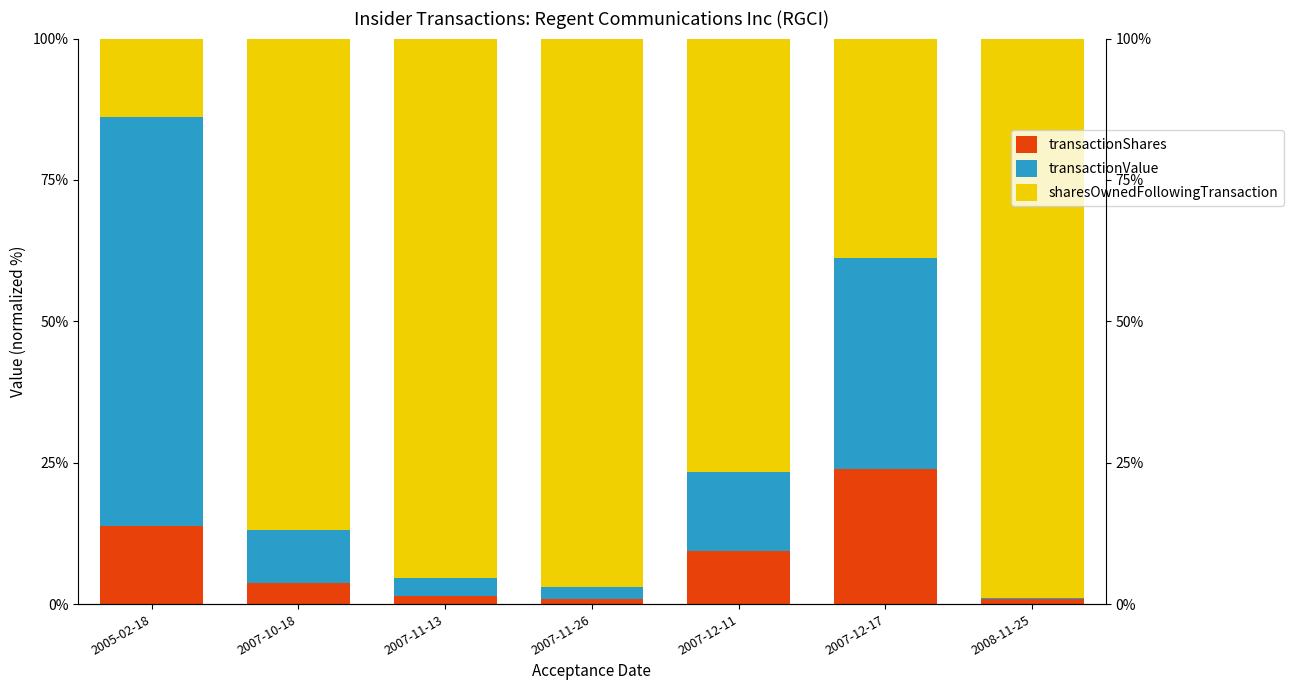

True or false: sharesOwnedFollowingTransaction has a value of 38.7 at 2007-12-17.

True